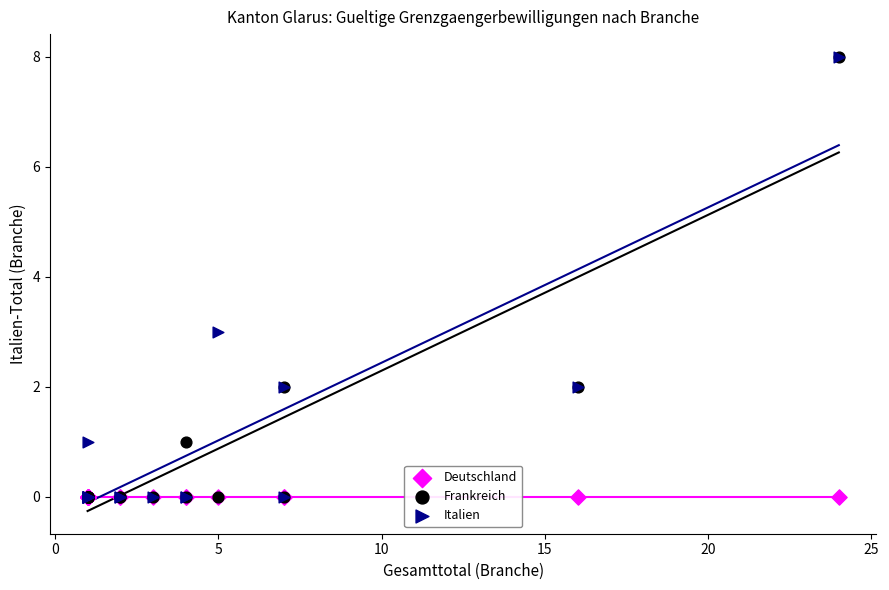

Across all series, what Y value is closest to 4?

3